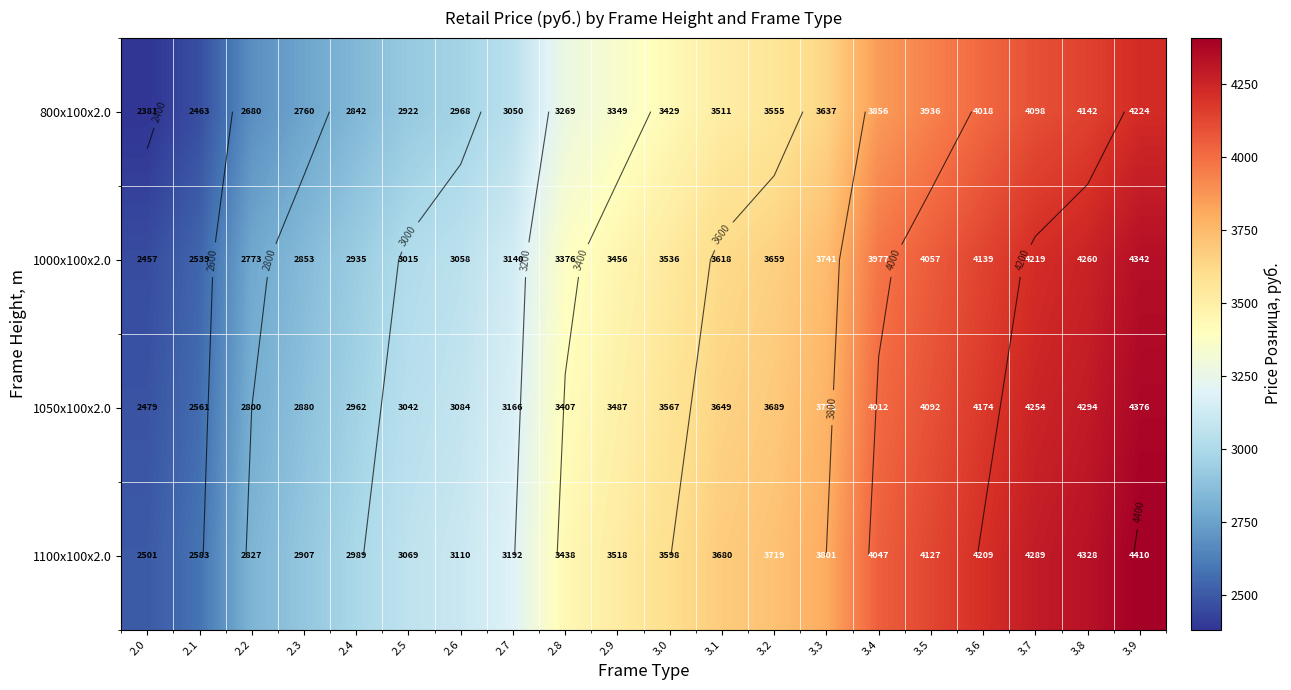

Read the 800x100x2.0 value at 2.7.

3050